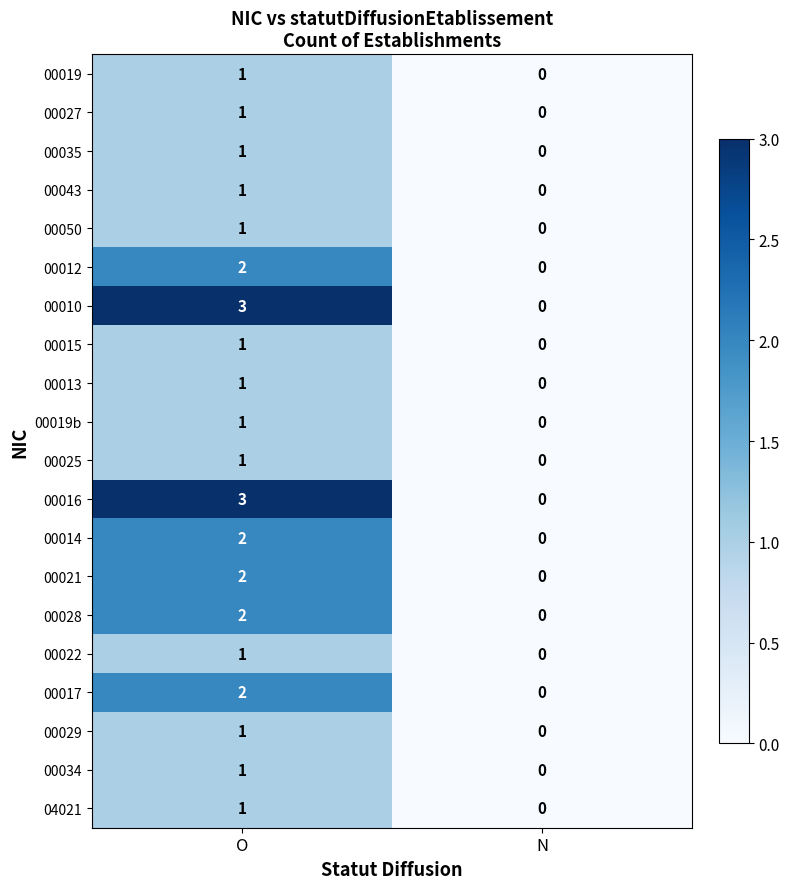

Is it true that 00034 equals 0 at N?

True